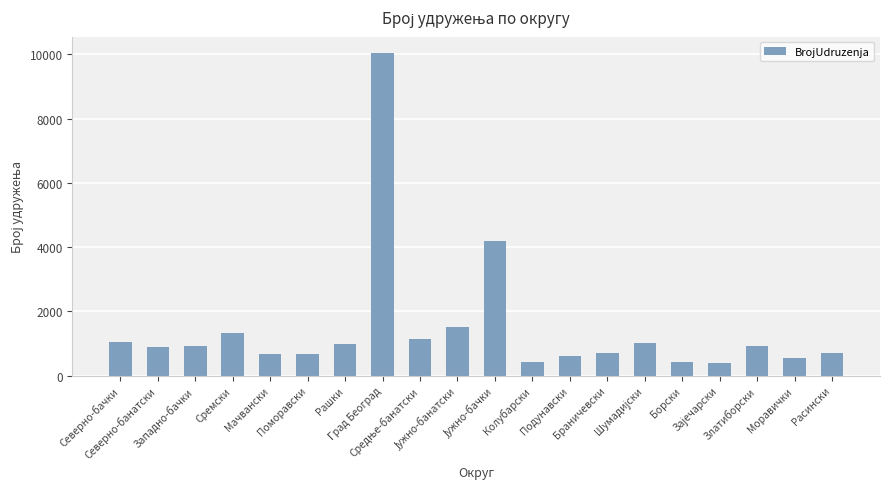

What is the difference between the values at Сремски and Златиборски?

410